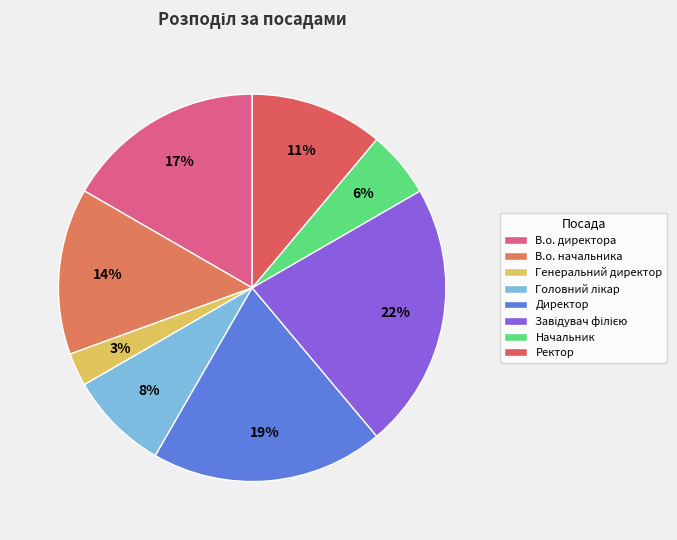

Is there any slice that represents more than half of the pie?

No